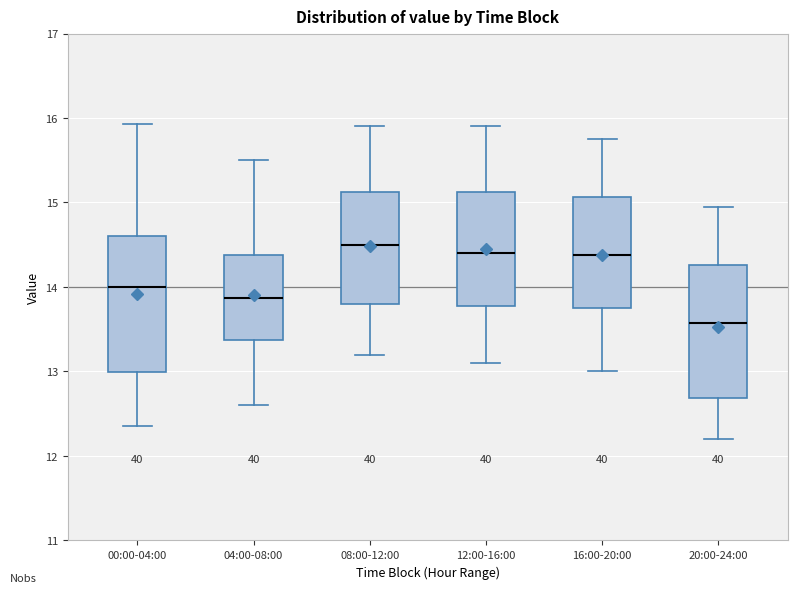

Reading left to right, transcribe this box plot: for each box, give where its median line is, the range the box spans, and where its two whiskers end, as read against the y-axis. The values are not printed on the chart, so give them approximately, as read against the axis.

00:00-04:00: median 14.0, box 13.0 to 14.6, whiskers 12.4 to 15.9
04:00-08:00: median 13.9, box 13.4 to 14.4, whiskers 12.6 to 15.5
08:00-12:00: median 14.5, box 13.8 to 15.1, whiskers 13.2 to 15.9
12:00-16:00: median 14.4, box 13.8 to 15.1, whiskers 13.1 to 15.9
16:00-20:00: median 14.4, box 13.8 to 15.1, whiskers 13.0 to 15.8
20:00-24:00: median 13.6, box 12.7 to 14.3, whiskers 12.2 to 15.0